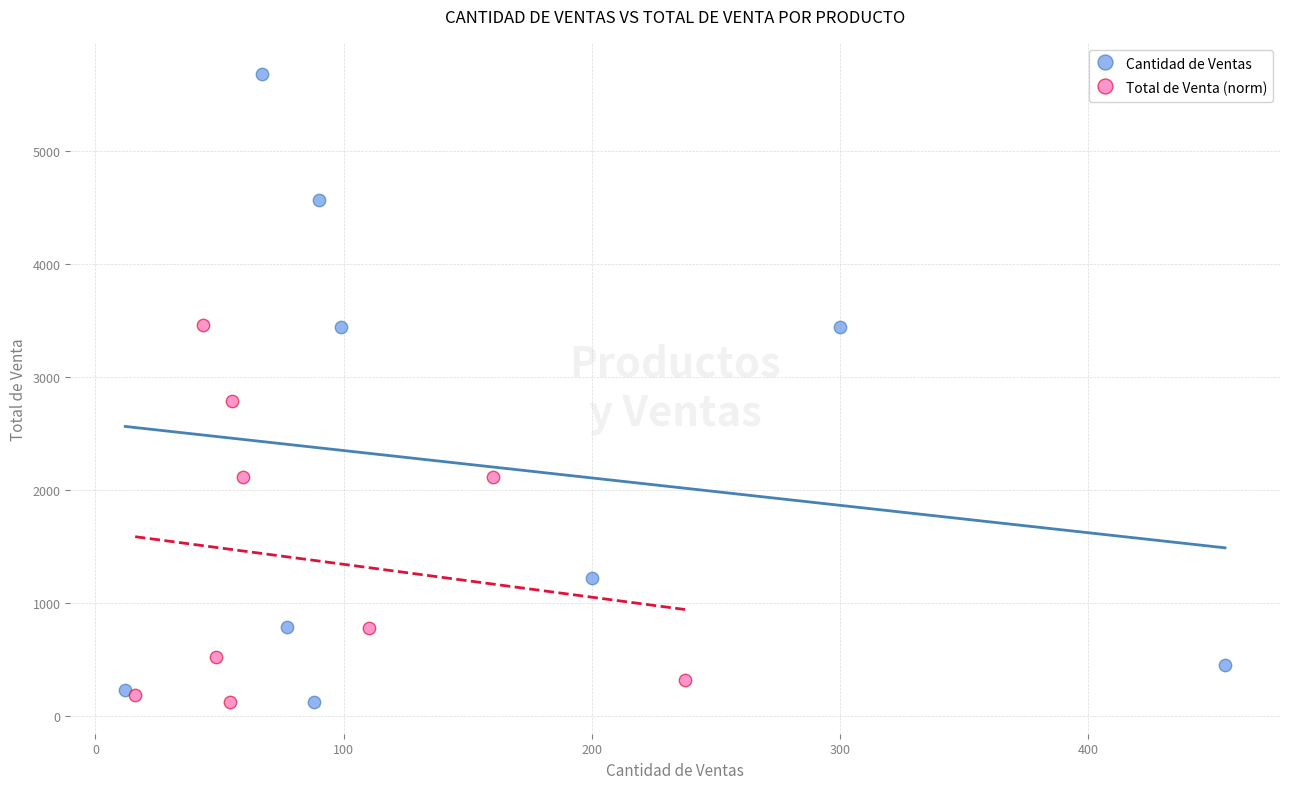

Which series has the widest spread of Y values?

Cantidad de Ventas